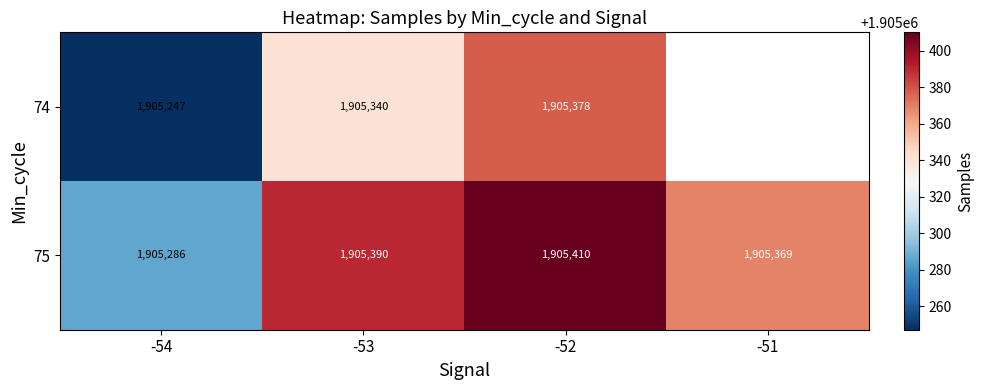

What is the spread (max minus min) of values at -52?

32